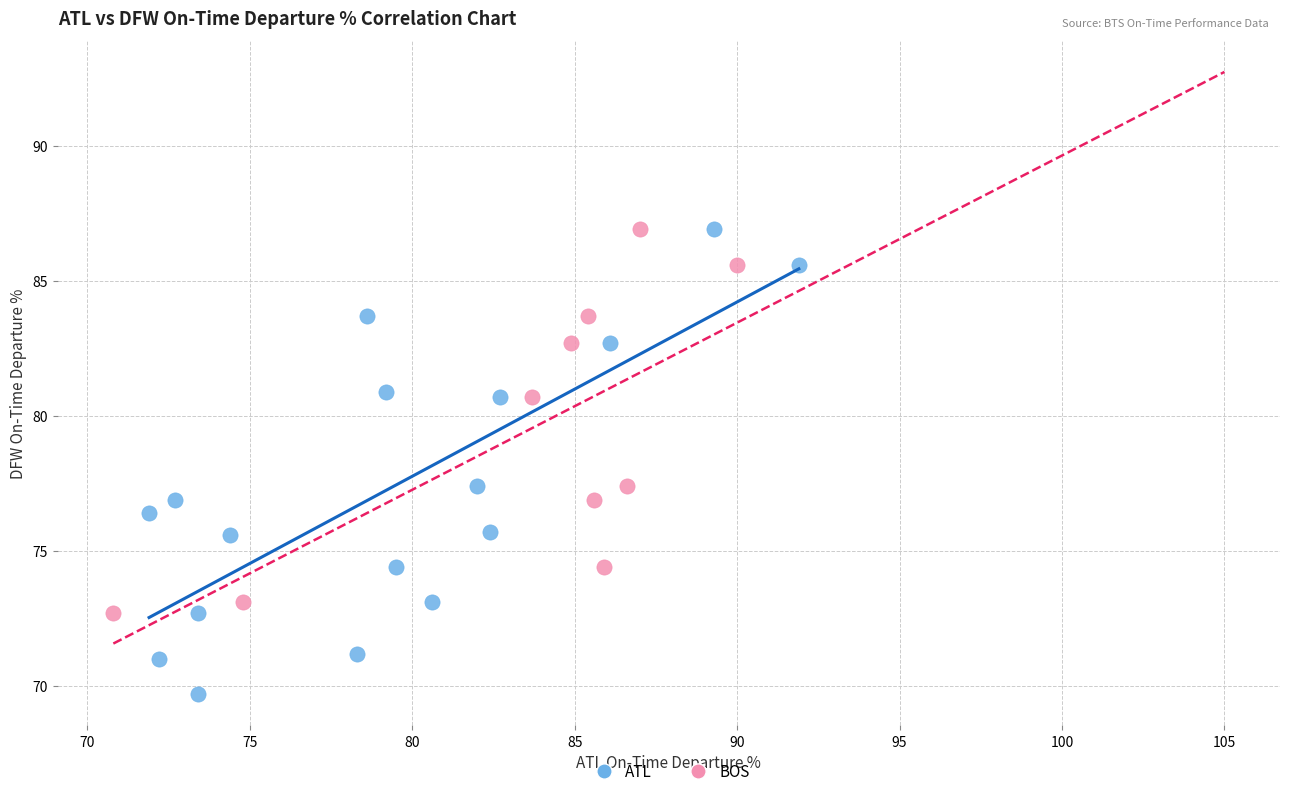

Which series reaches the minimum Y coordinate?

ATL